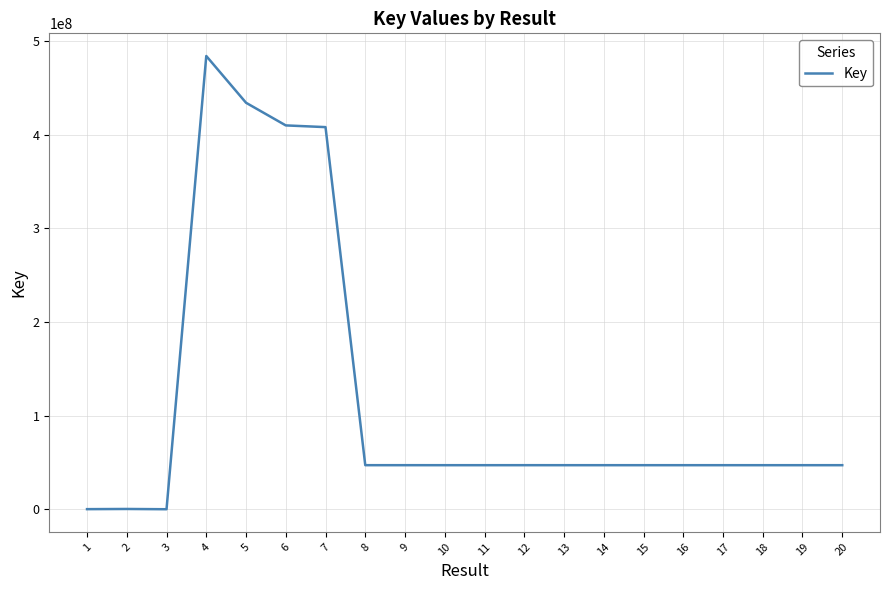

What is the ratio of the value at 6 to the value at 7?

1.0